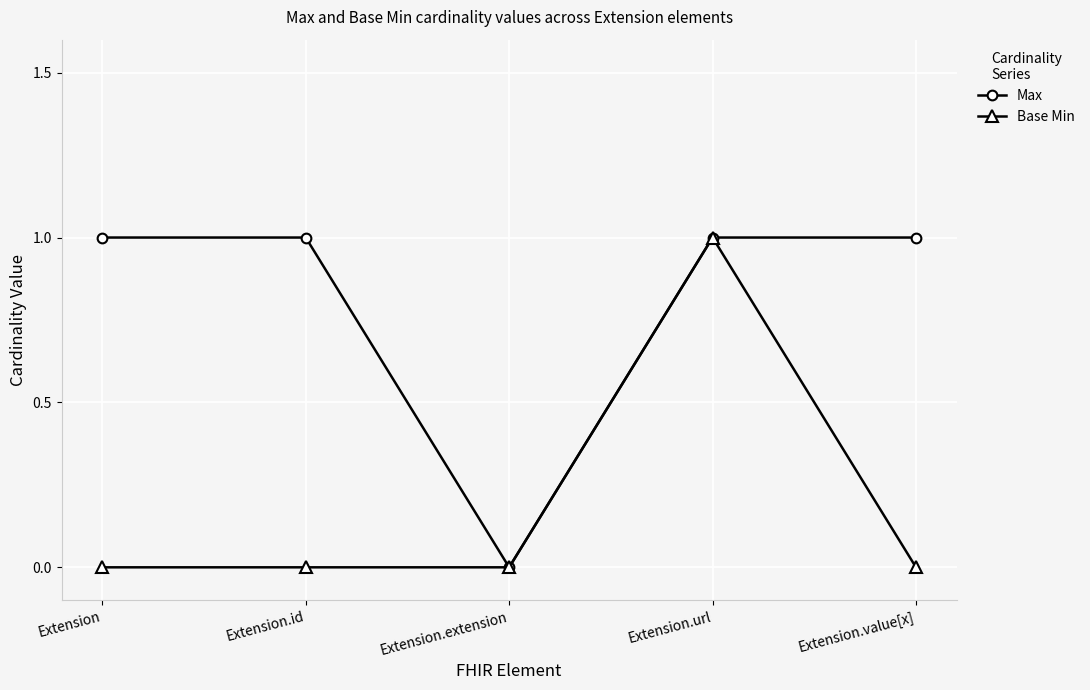

Rank the series at Extension.value[x] from lowest to highest value.

Base Min, Max